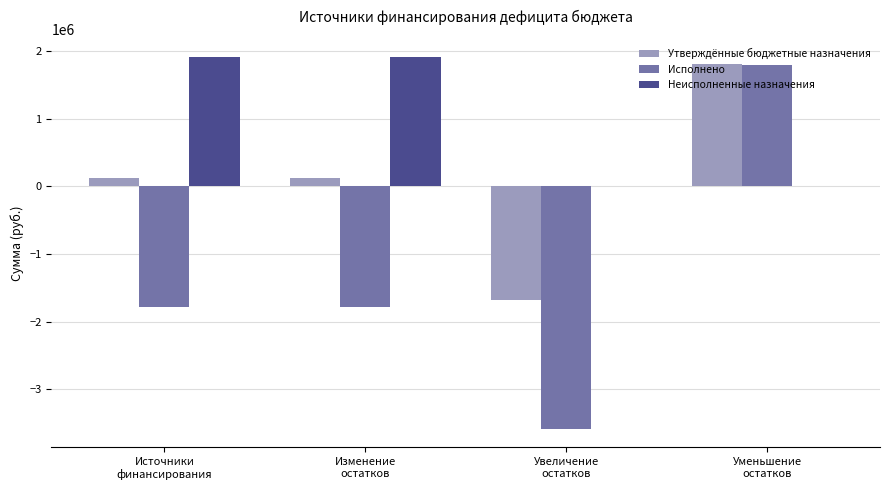

What is the greatest value displayed?

1908821.1